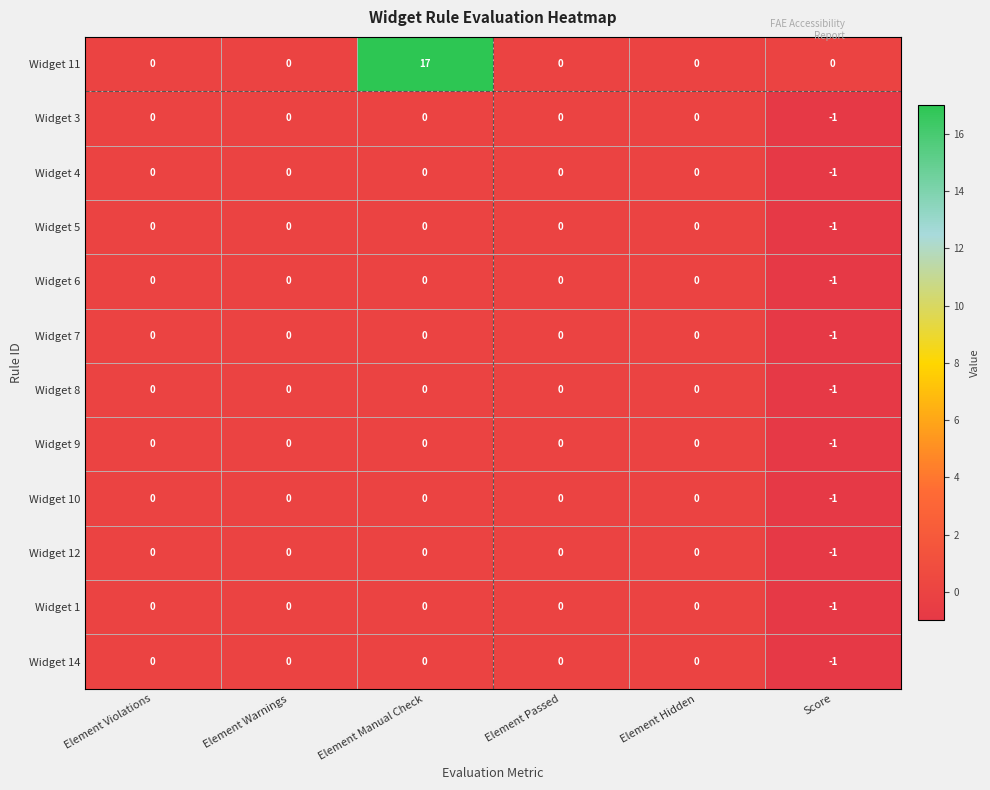

How many distinct data groups are displayed?

12